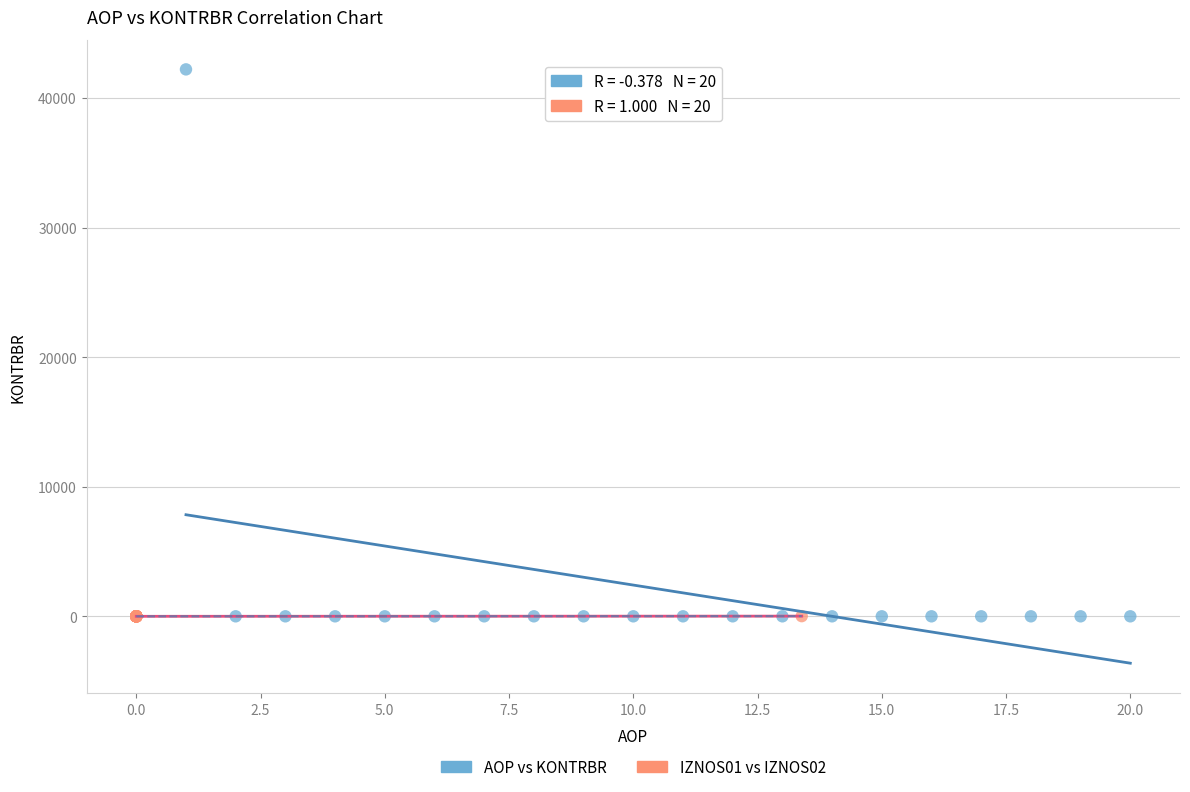

Which series contains the highest Y value?

AOP vs KONTRBR